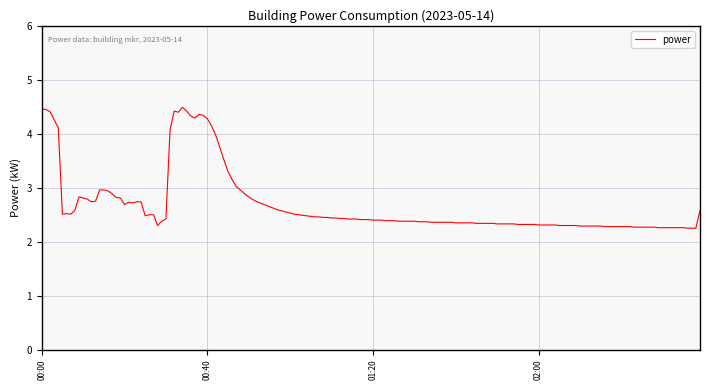

What is the maximum value shown in the chart?

4.5